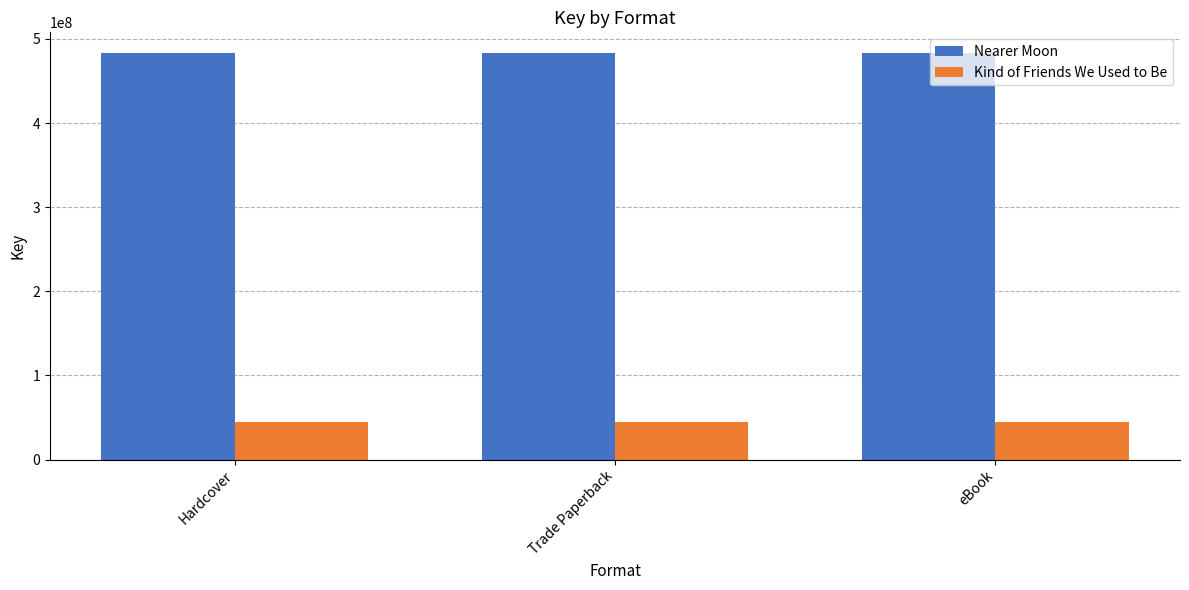

The value of Nearer Moon at Hardcover is 483701792. True or false?

True